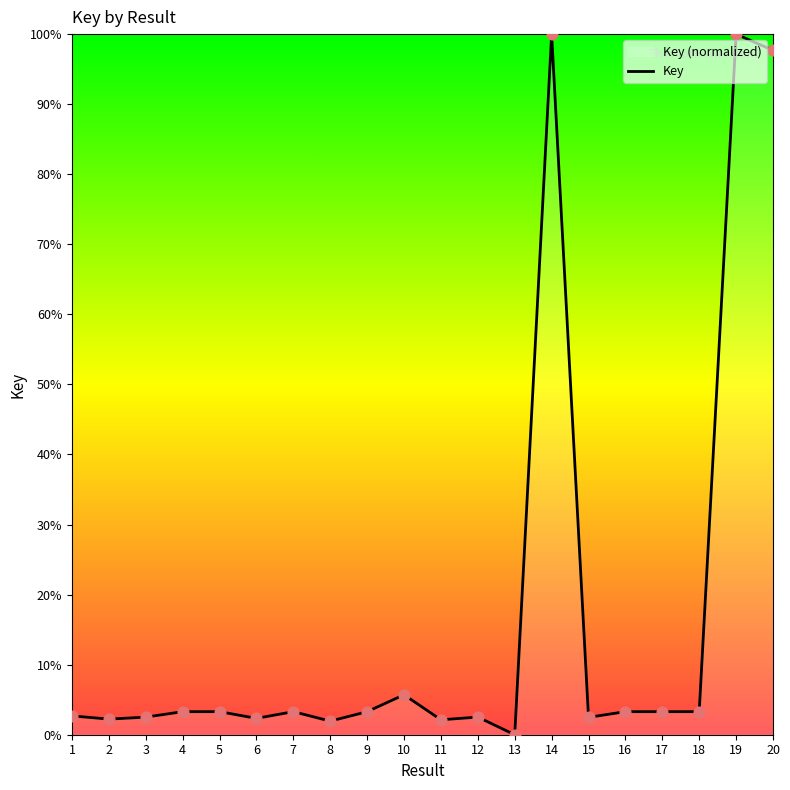

Between 19 and 17, which is larger?

19